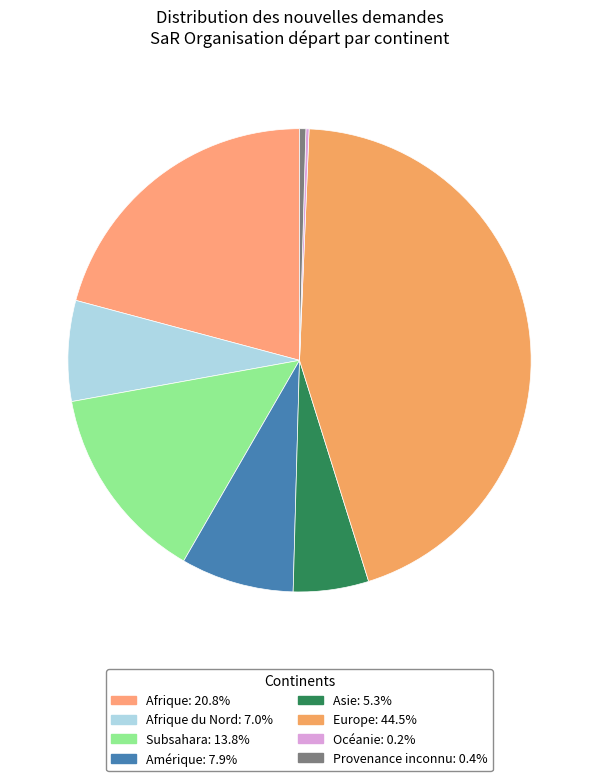

Rank the categories by value from highest to lowest.

Europe, Afrique, Subsahara, Amérique, Afrique du Nord, Asie, Provenance inconnu, Océanie